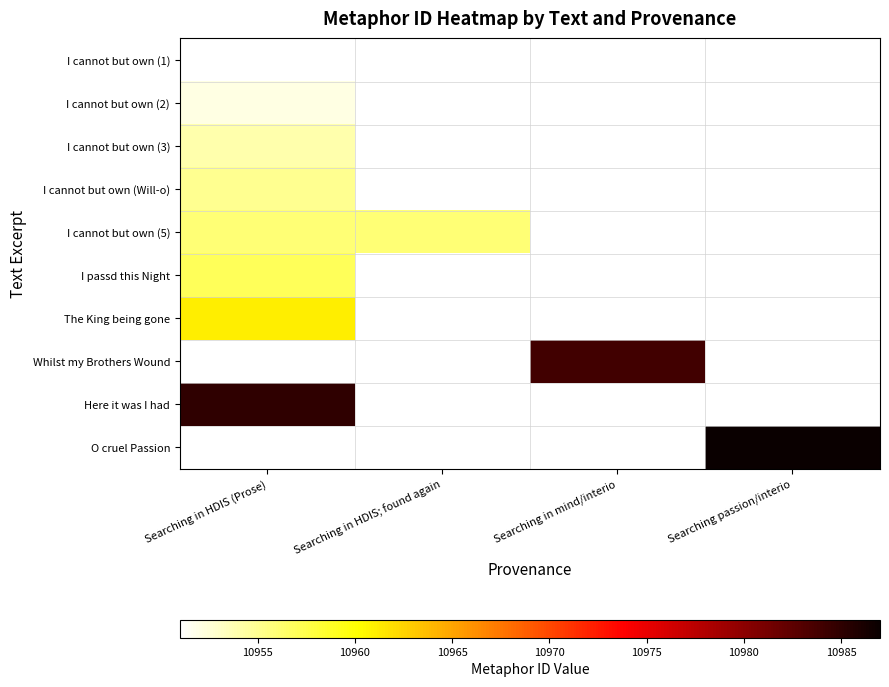

What is the minimum value shown in the chart?

10951.0